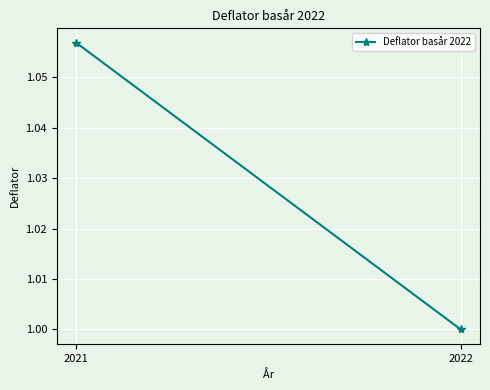

How many data points are above 1?

1